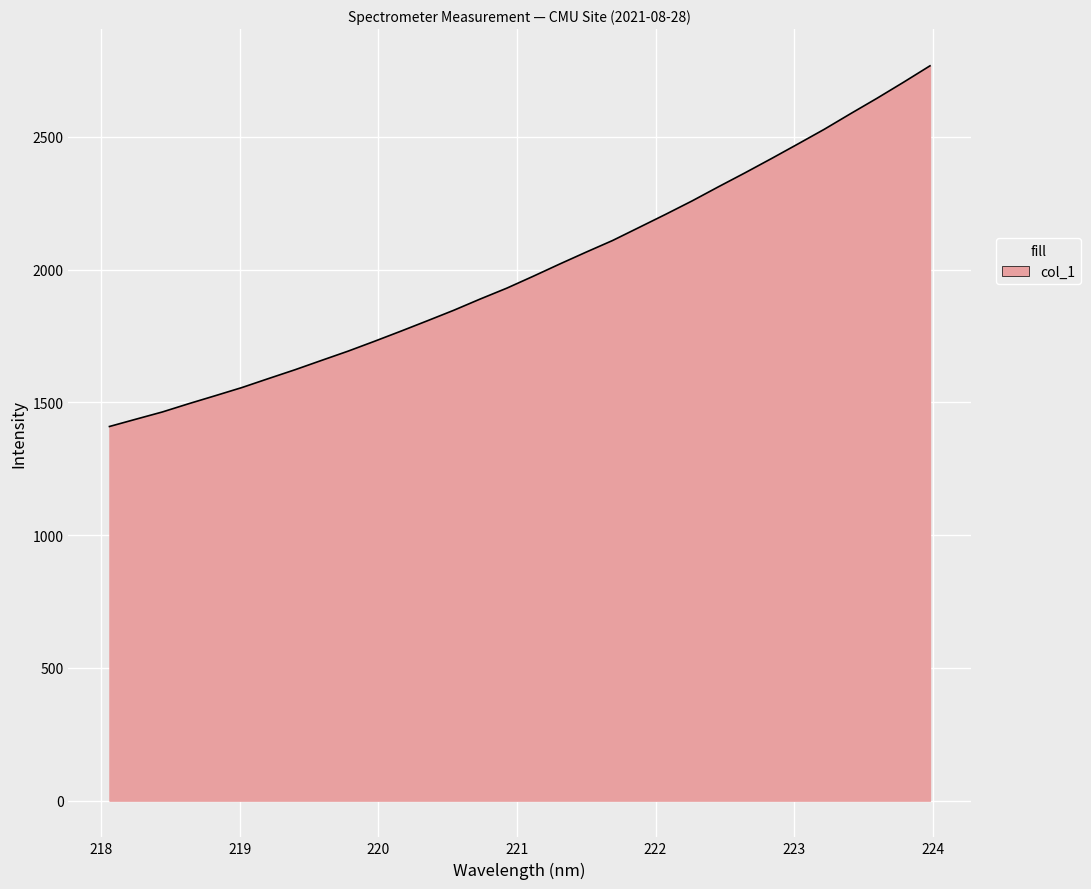

What is the greatest value displayed?

2767.4